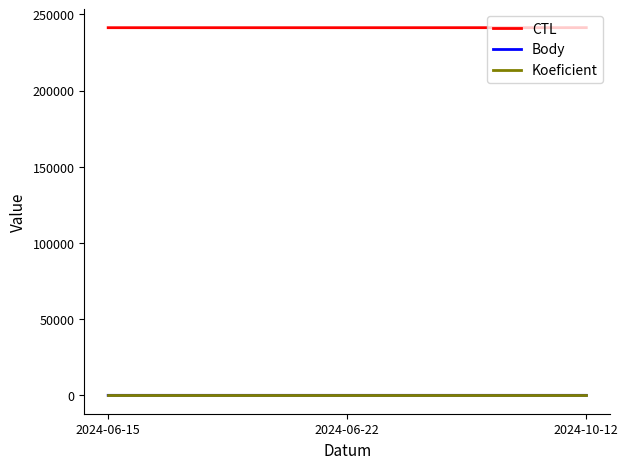

What is the maximum value shown in the chart?

241330.0